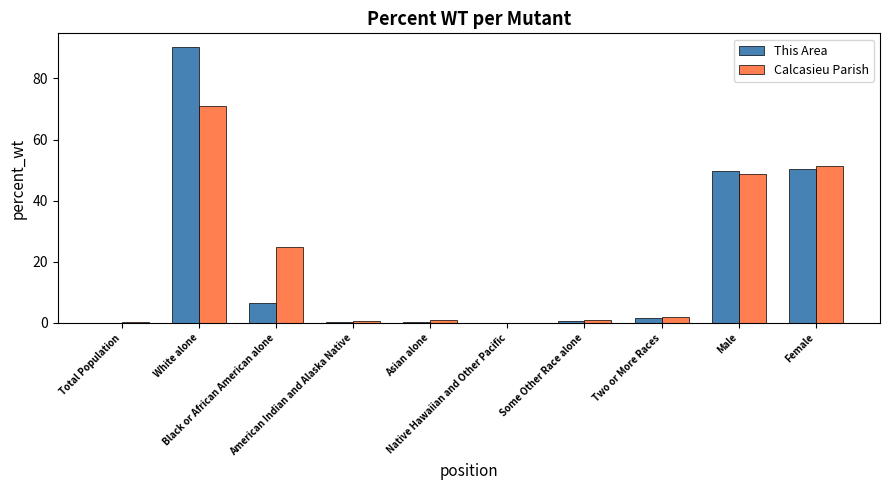

What is the label of the 7th bar from the right?

American Indian and Alaska Native